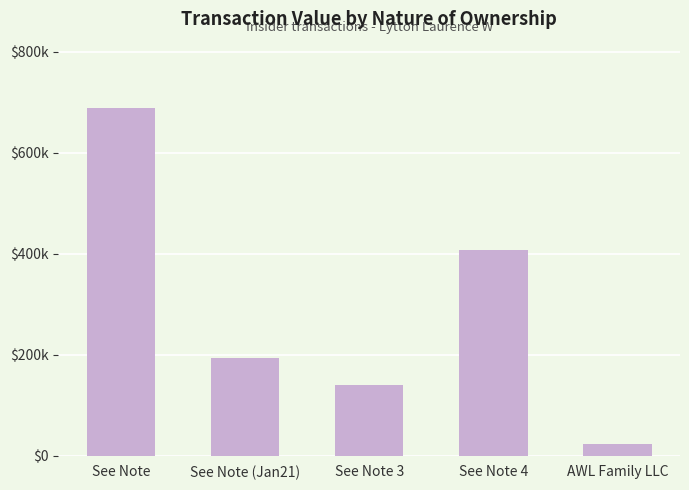

Are the bars horizontal?

No